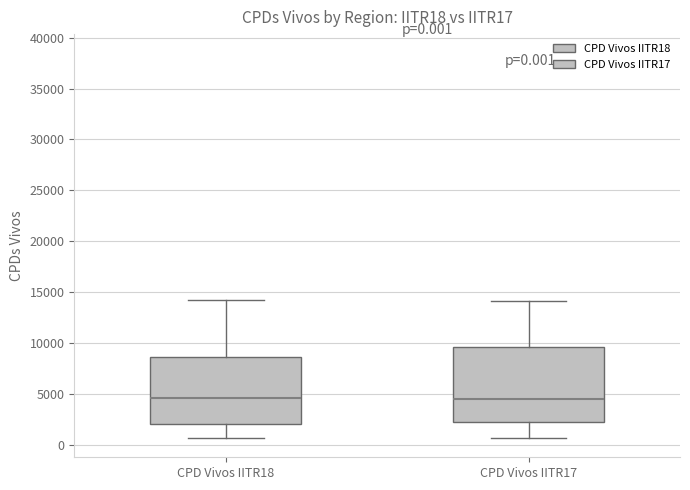

Which box is the tallest, from its lower edge to its upper edge?

CPD Vivos IITR17